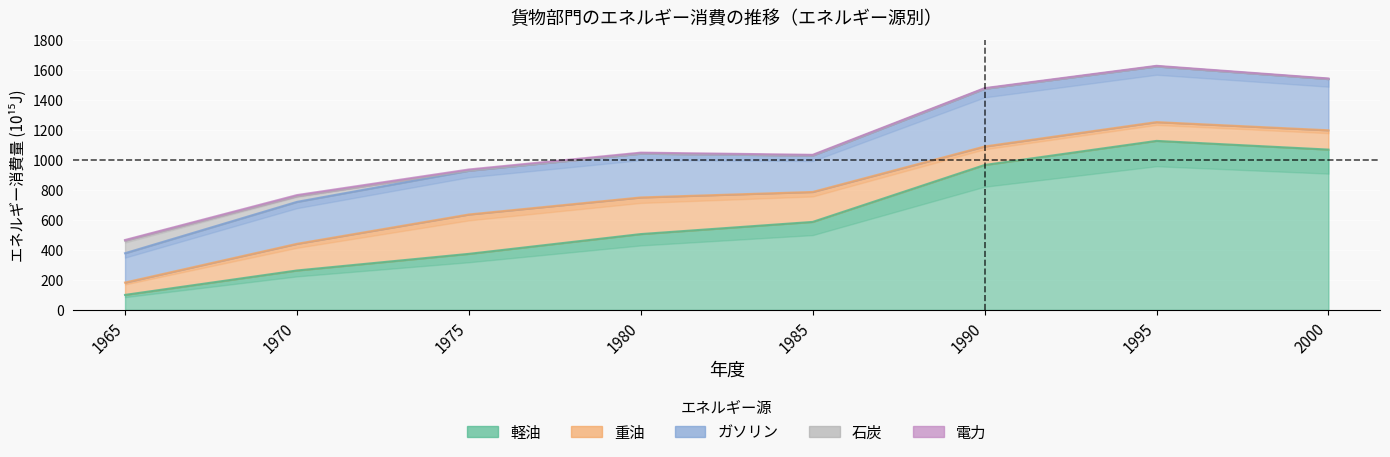

Reading left to right, transcribe all the data shown in this chart.

軽油: 99.9	262.7	373.6	505.4	586.5	965.8	1126.6	1068.6
重油: 82.3	177.7	262.4	244.2	199.6	123.3	125.2	128.7
ガソリン: 195.6	279.7	291.9	292.2	243.0	385.2	371.4	341.9
石炭: 83.7	38.1	0.8	0.0	0.0	0.0	0.0	0.0
電力: 4.3	7.1	7.3	6.5	4.7	3.9	3.8	3.5